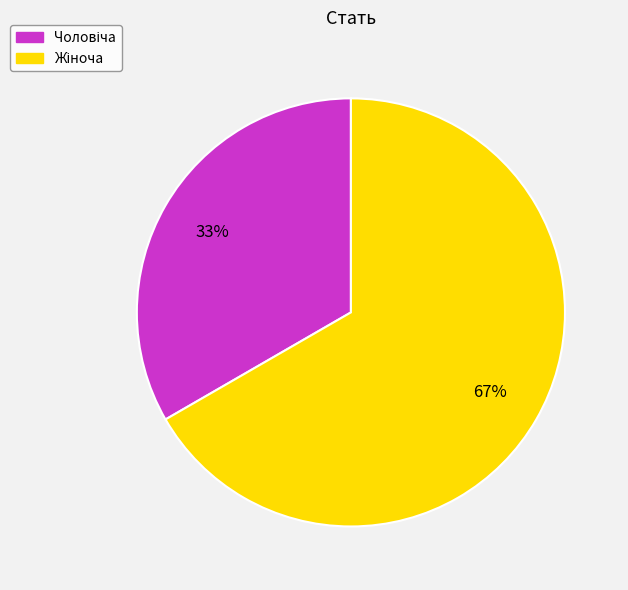

Is there a majority slice in this chart?

Yes